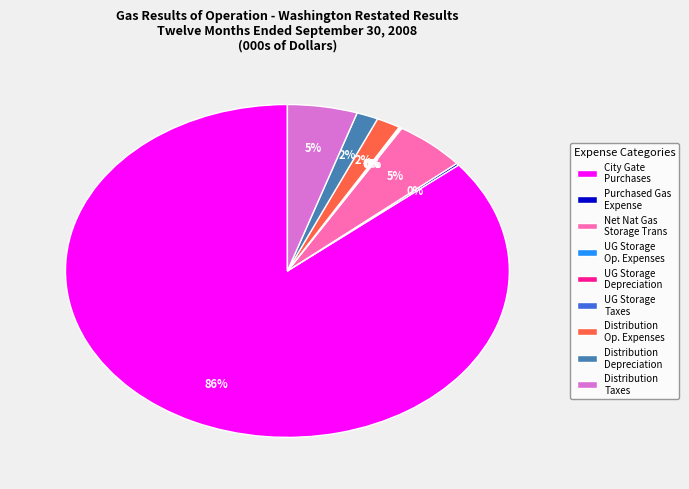

Is Distribution Taxes the majority of the pie?

No